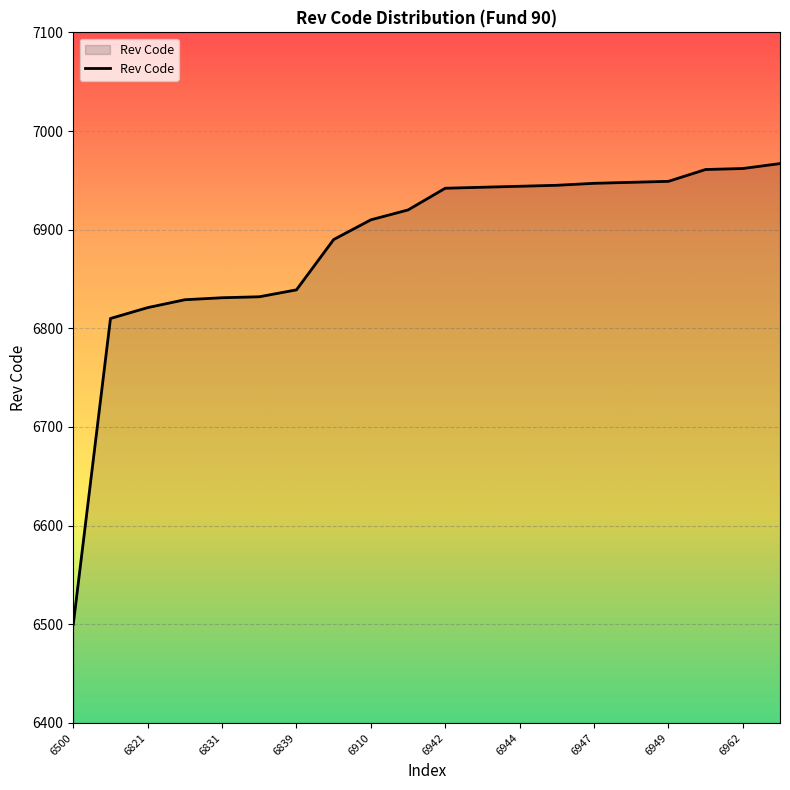

What is the minimum value shown in the chart?

6500